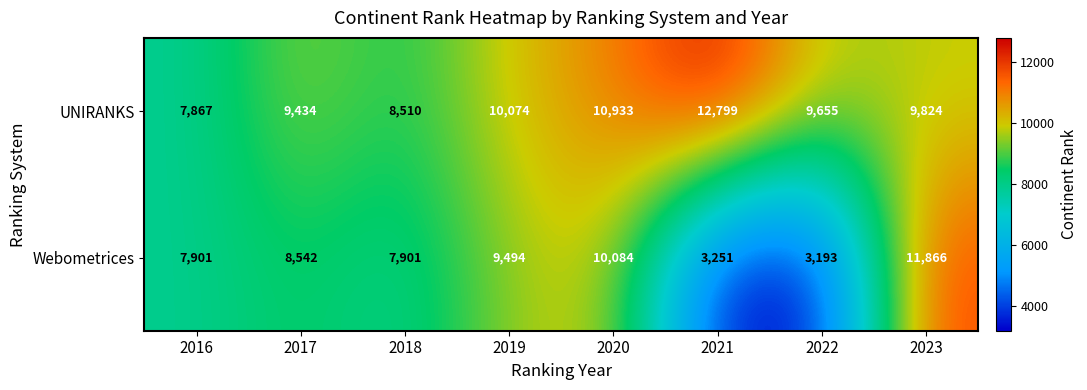

The value of UNIRANKS at 2018 is 8510. True or false?

True